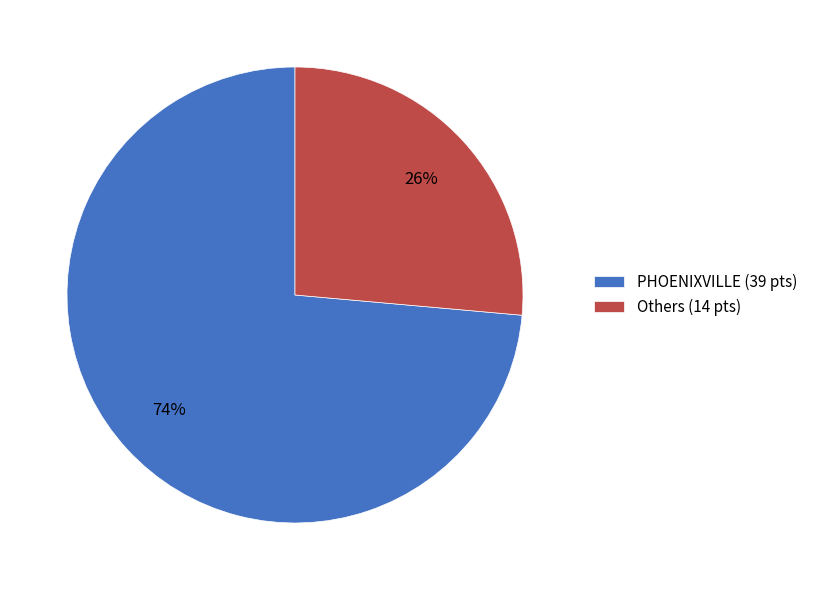

Count the number of slices in the pie.

2